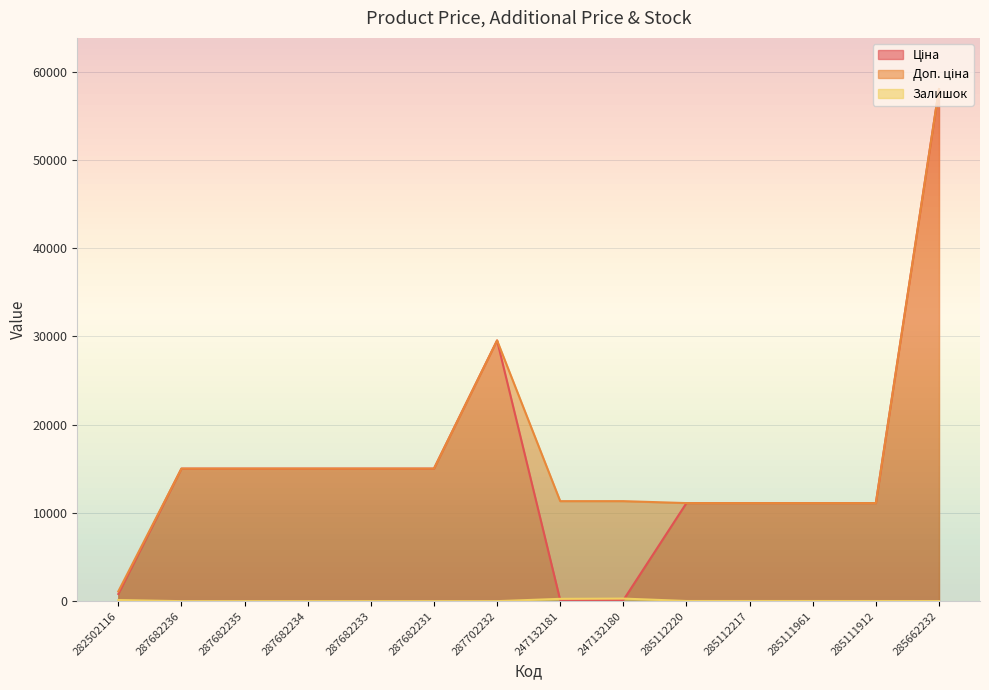

What position from the left is 287682231?

6